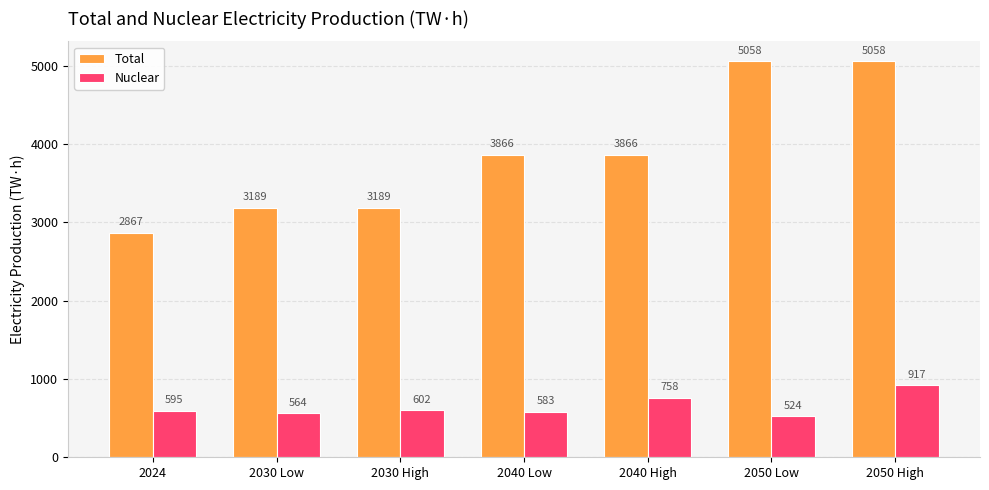

What is the difference between the maximum and minimum values in the Nuclear series?

393